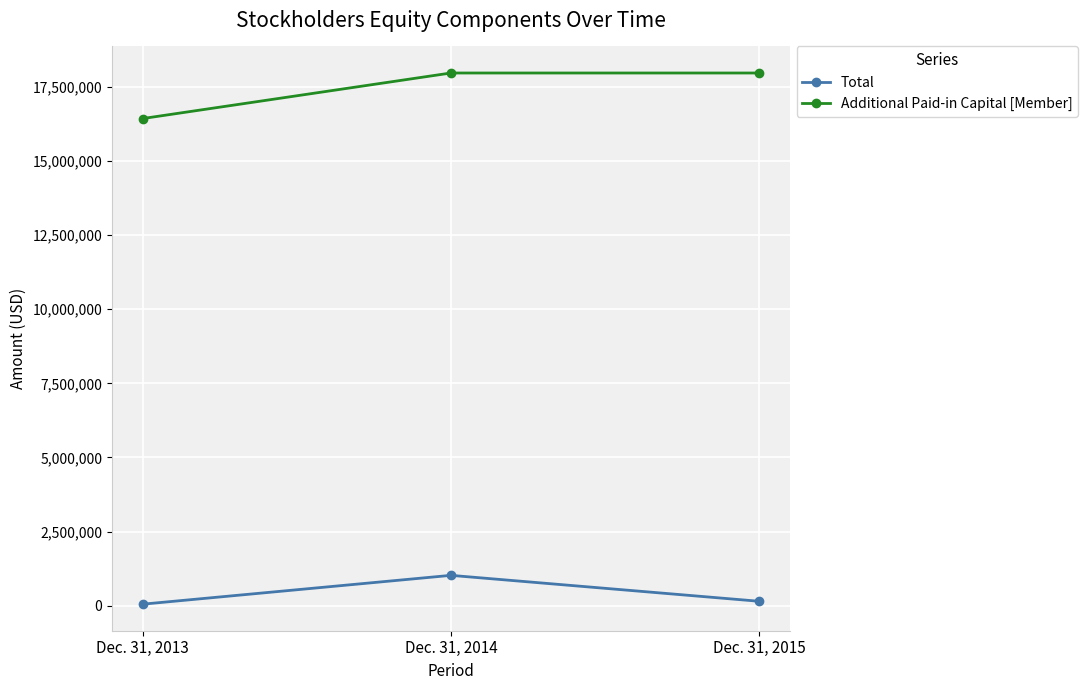

What are all the series names shown in the legend?

Total, Additional Paid-in Capital [Member]